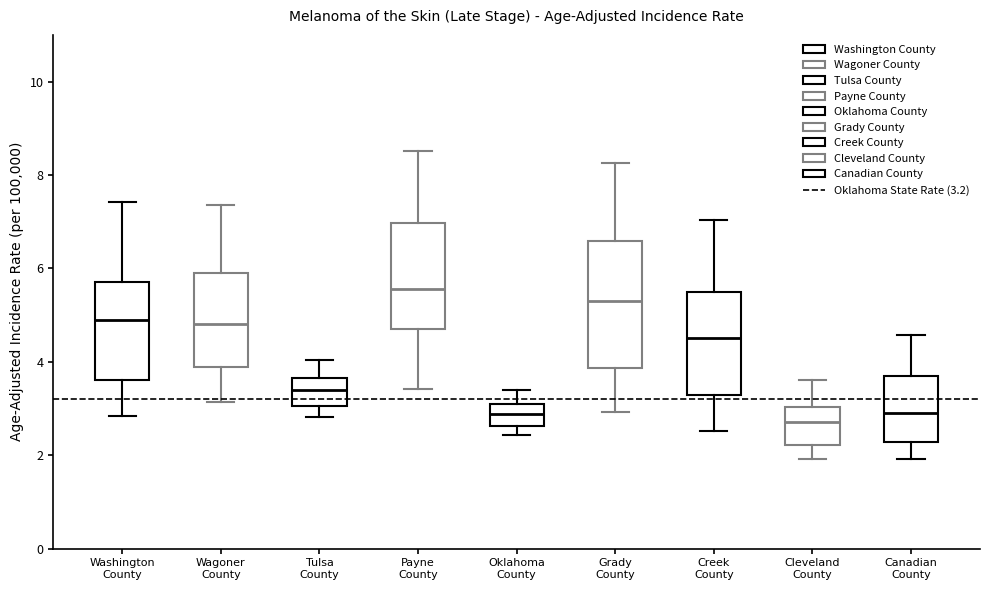

Which box is the tallest, from its lower edge to its upper edge?

Grady County